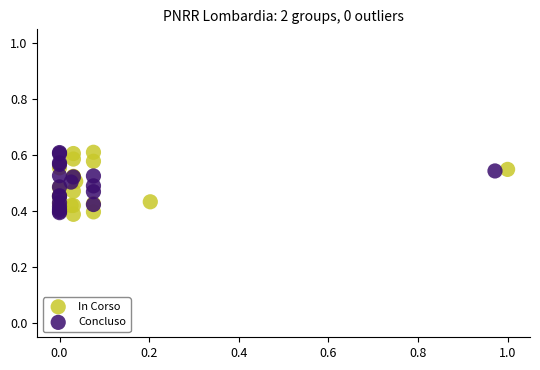

What are all the series names shown in the legend?

In Corso, Concluso